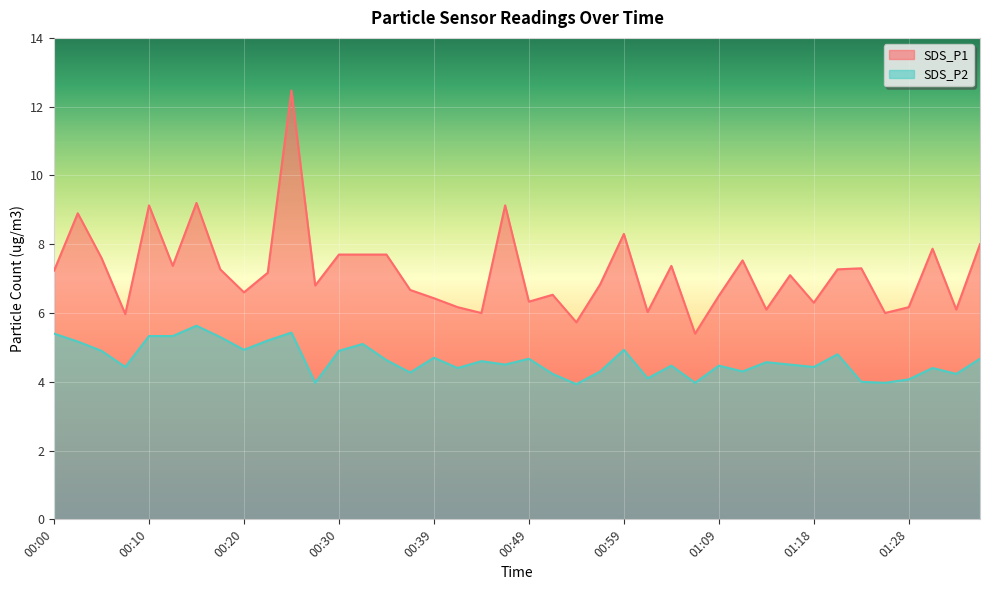

What position from the right is 00:03?

39